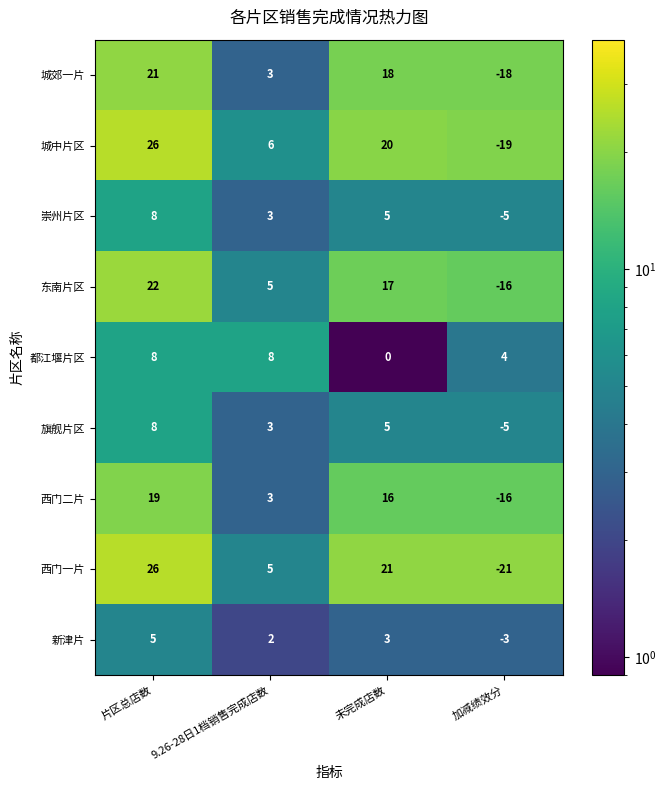

Where is 新津片 nearest to the value 1?

9.26-28日1档销售完成店数